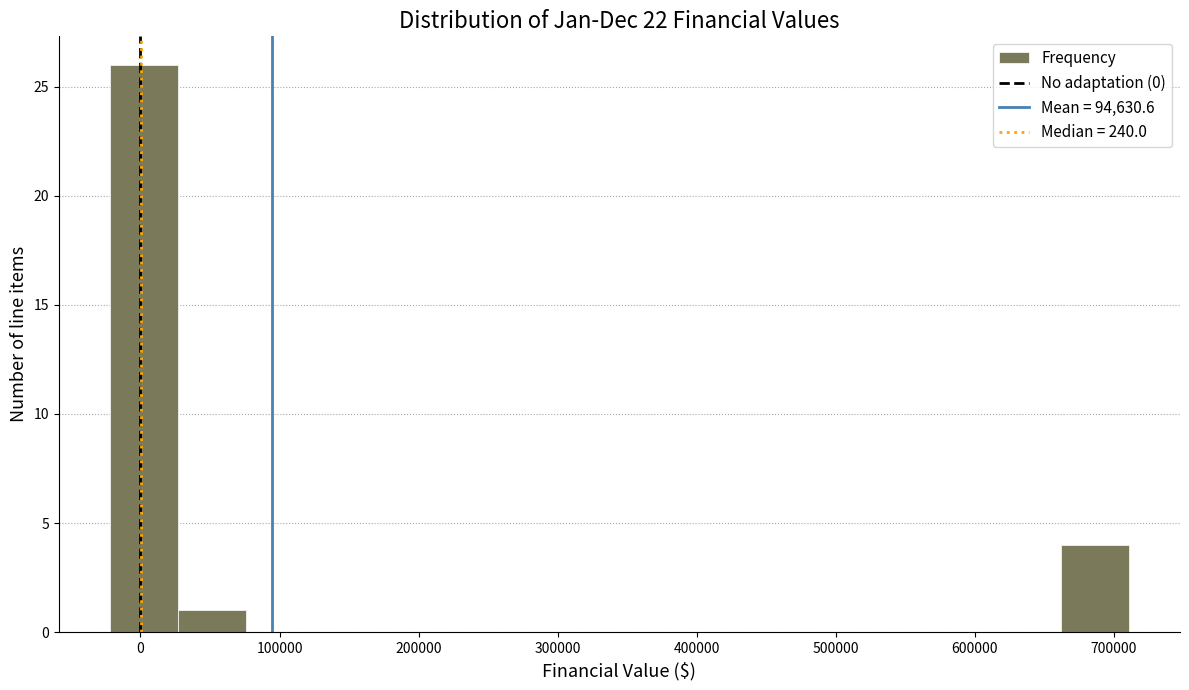

Over which range of the x-axis is the bar tallest?

-20000 to 30000